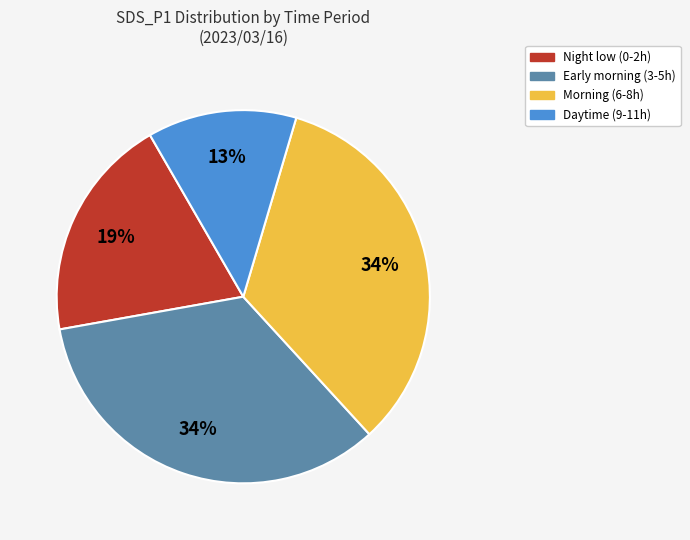

To the nearest percent, what is the average slice percentage?

25%